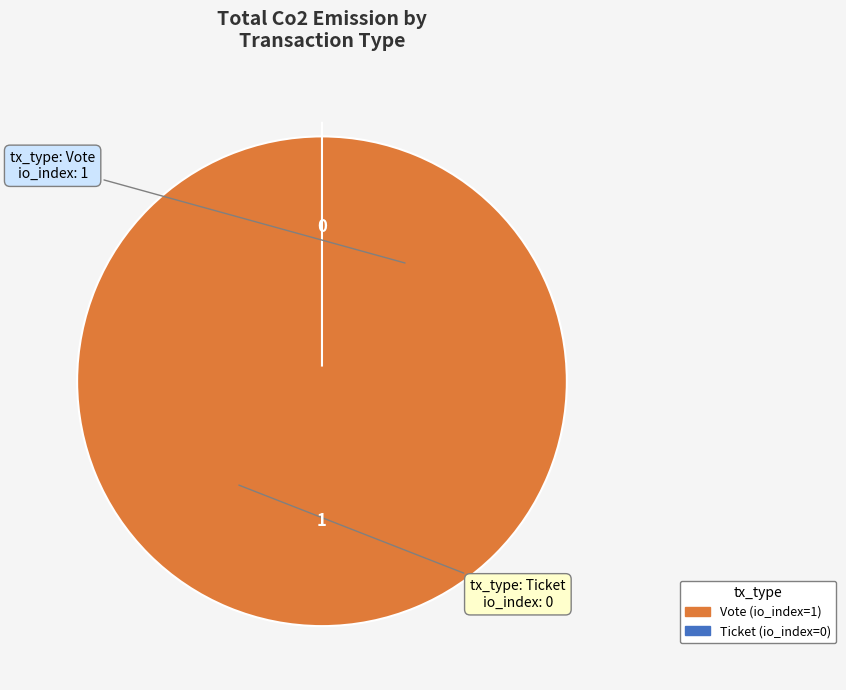

What is the smallest slice in the pie chart?

Ticket (io_index=0)